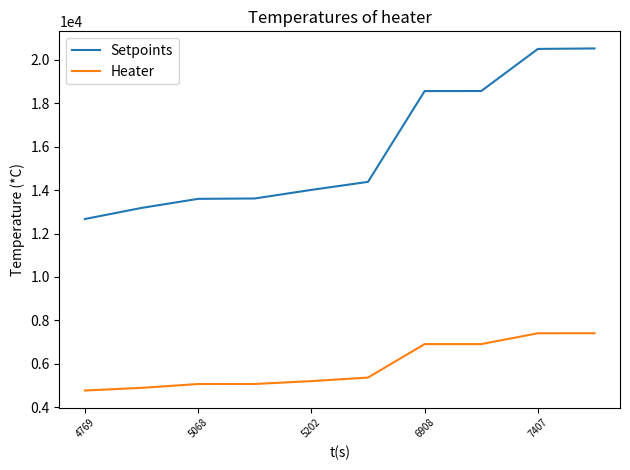

True or false: Heater and Setpoints cross at least once.

False